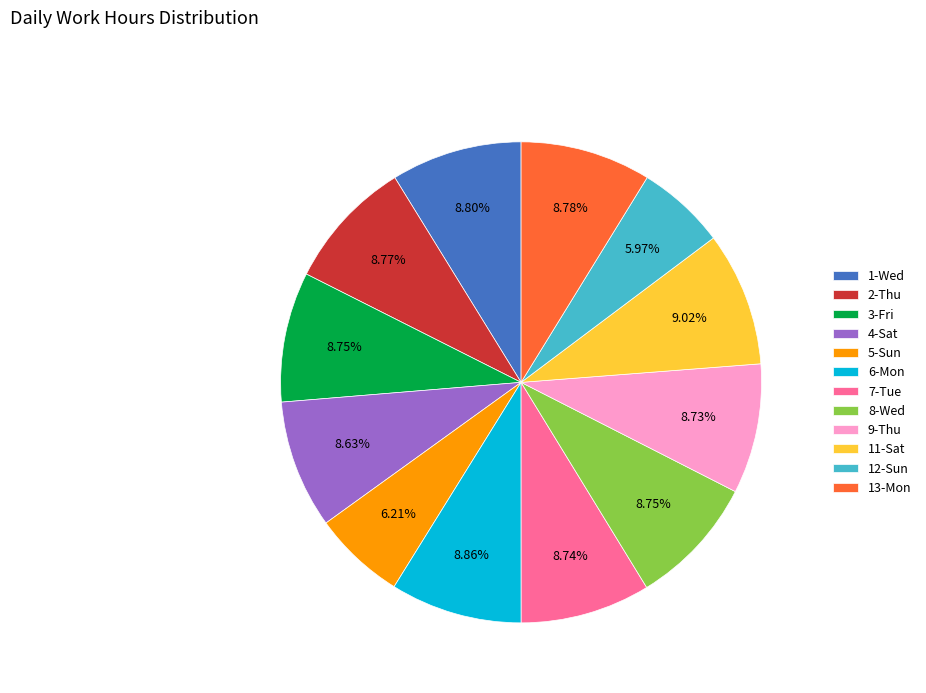

How many segments does this pie chart have?

12